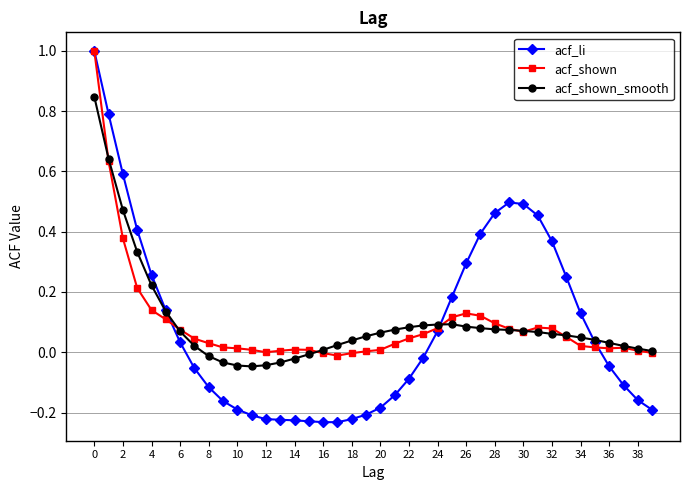

True or false: acf_shown_smooth has more than 0 interior local peaks.

True